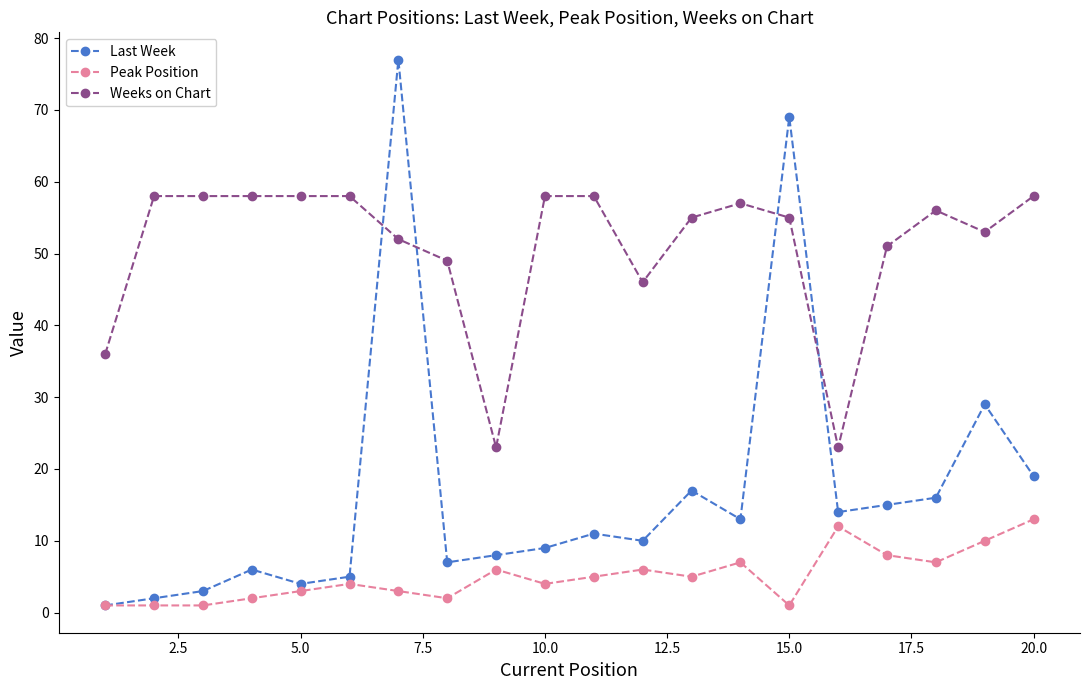

Rank the series by their maximum value, from highest to lowest.

Last Week, Weeks on Chart, Peak Position